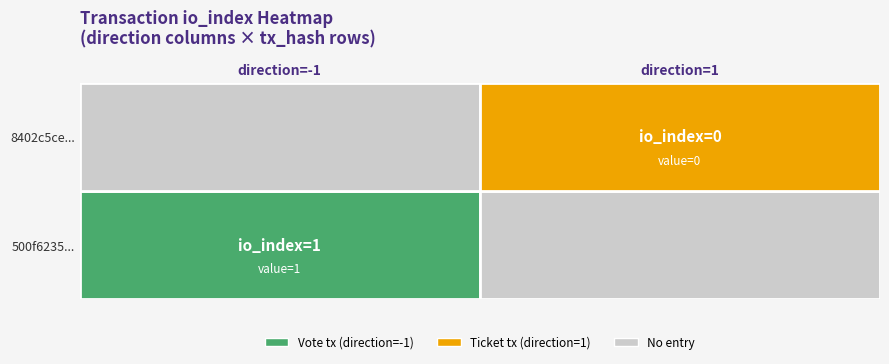

How many values in the 500f6235... series are below 1?

1